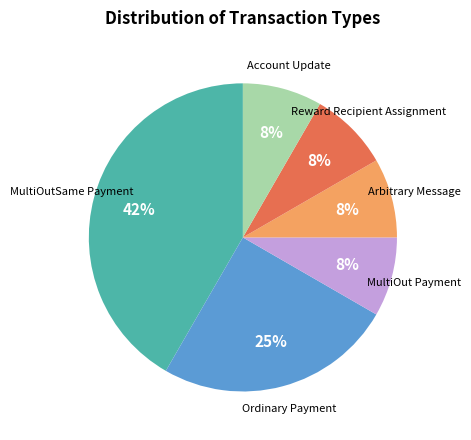

Is there any slice that represents more than half of the pie?

No